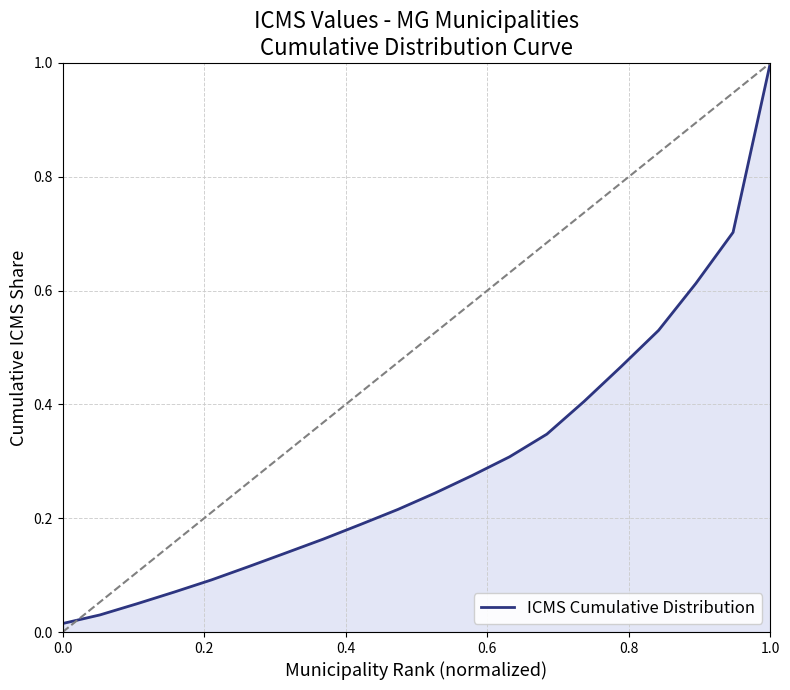

What is the value of the 6th point from the left?

0.1